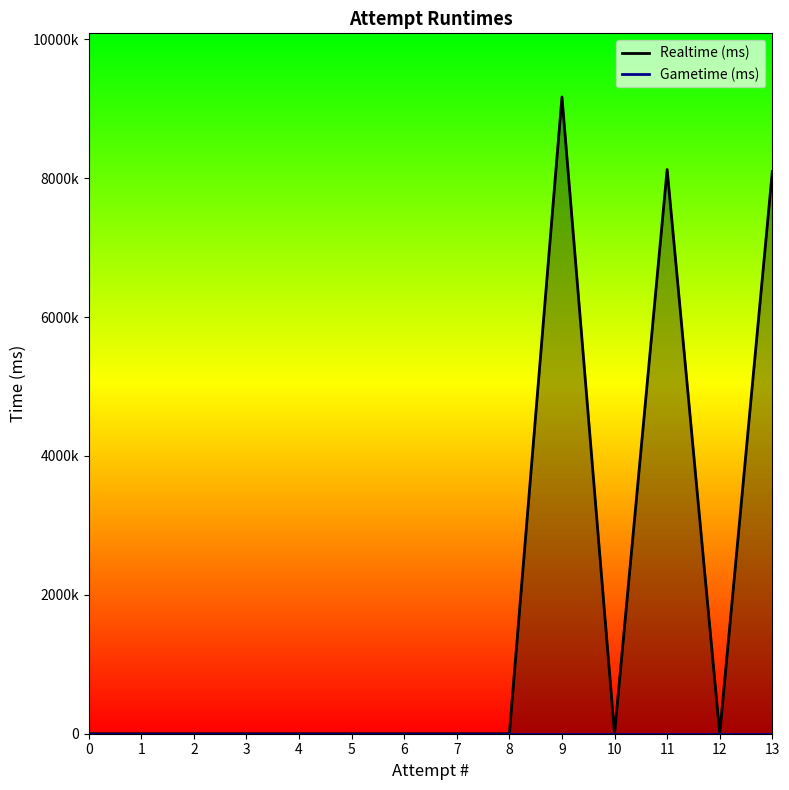

Which has a higher value, 11 or 3?

11